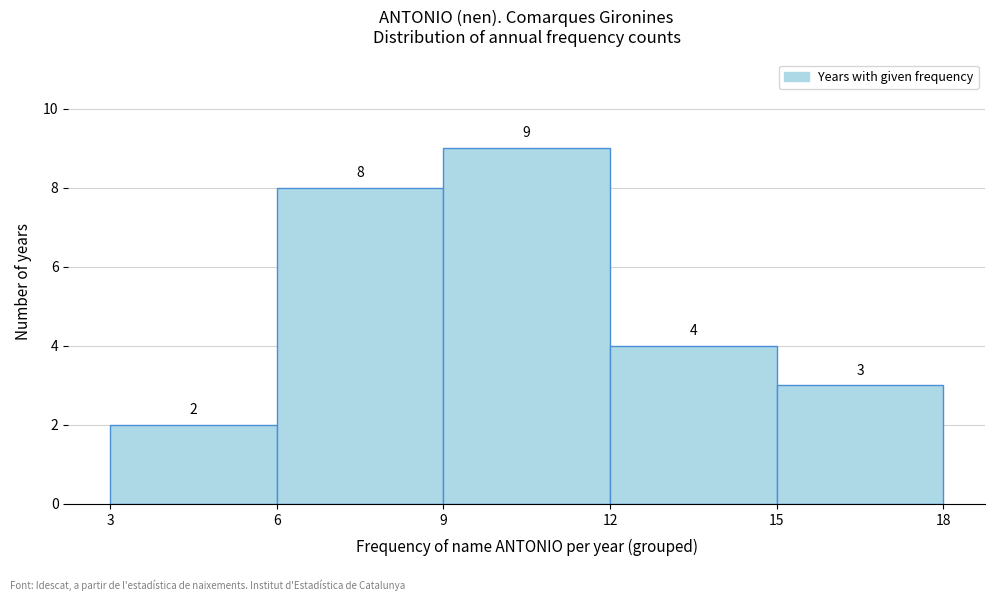

Reading left to right, list every bar in this chart as the range it spans on the x-axis followed by its height.

3 to 6: 2
6 to 9: 8
9 to 12: 9
12 to 15: 4
15 to 18: 3